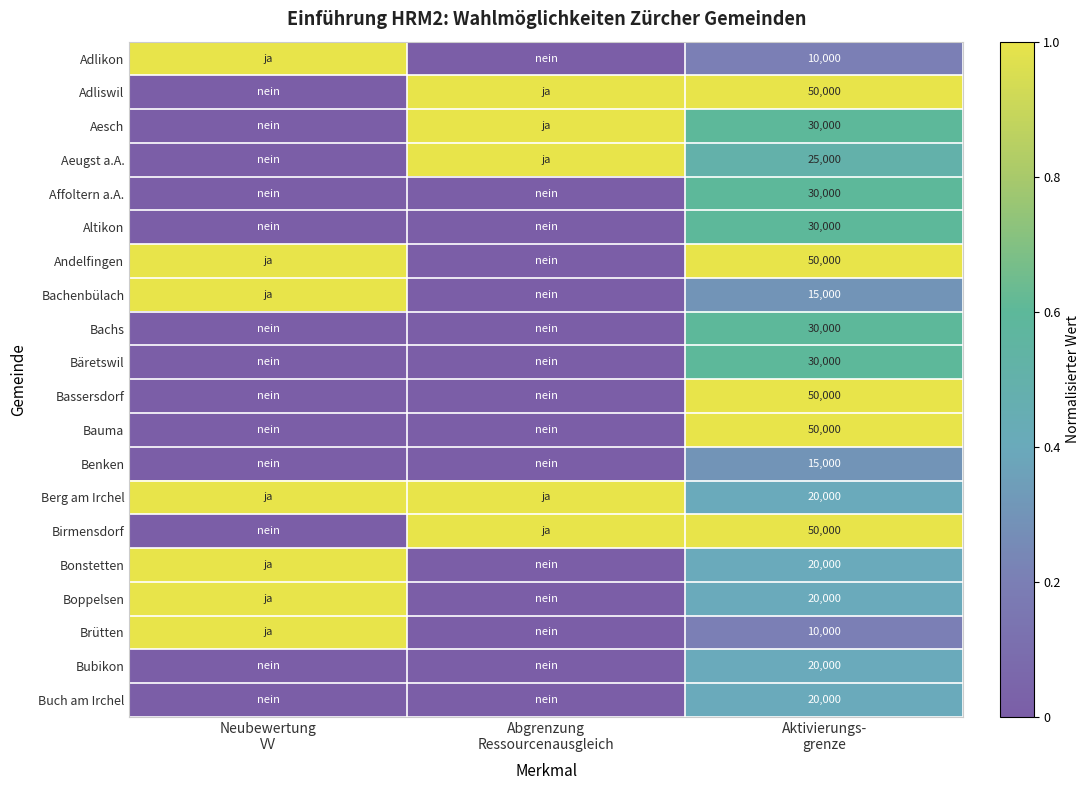

List the labels in order of Andelfingen value, smallest first.

Abgrenzung Ressourcenausgleich, Neubewertung VV, Aktivierungs- grenze